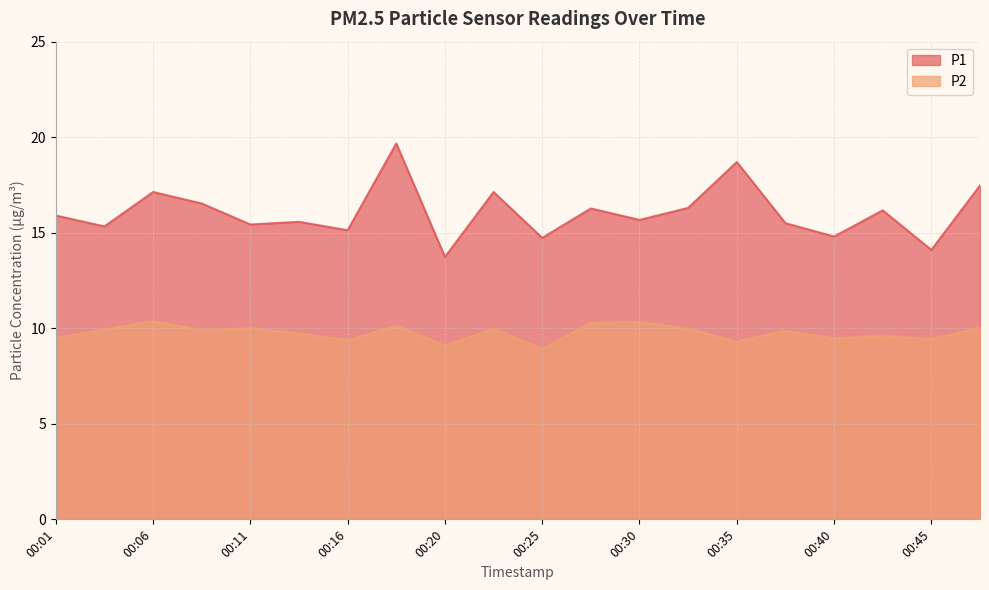

At which category does P2 reach its first local valley?

00:08